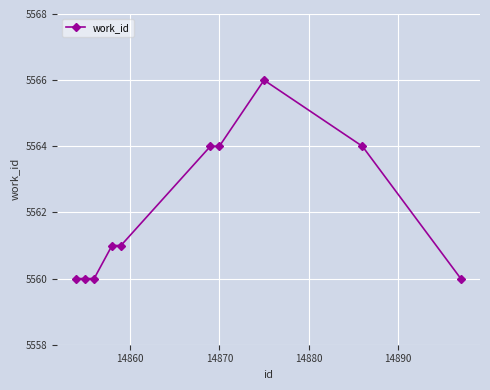

Does the chart have visible grid lines?

Yes